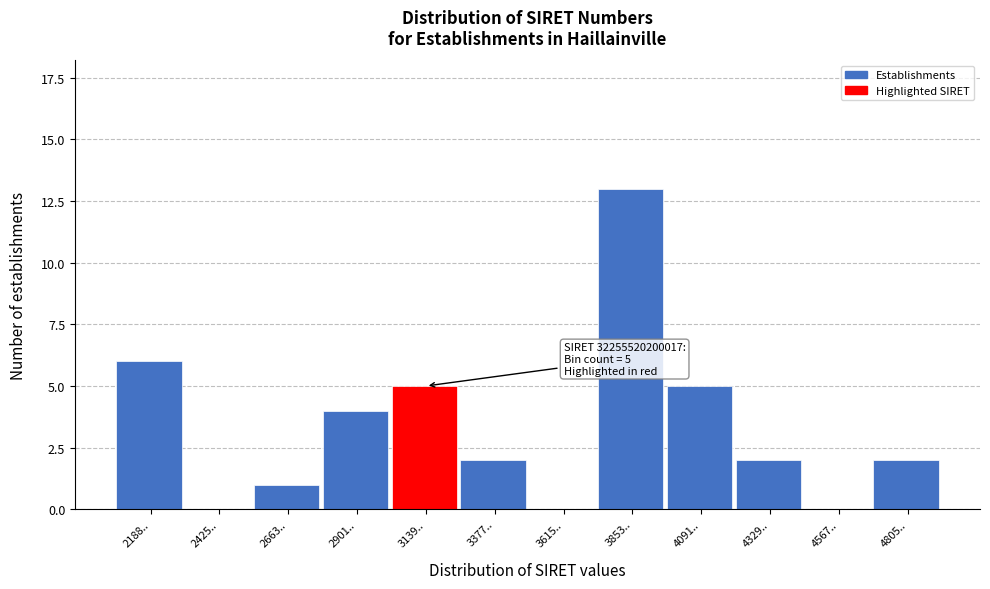

Reading left to right, what are all the values shown in this chart?

2188..=6	2425..=0	2663..=1	2901..=4	3139..=5	3377..=2	3615..=0	3853..=13	4091..=5	4329..=2	4567..=0	4805..=2